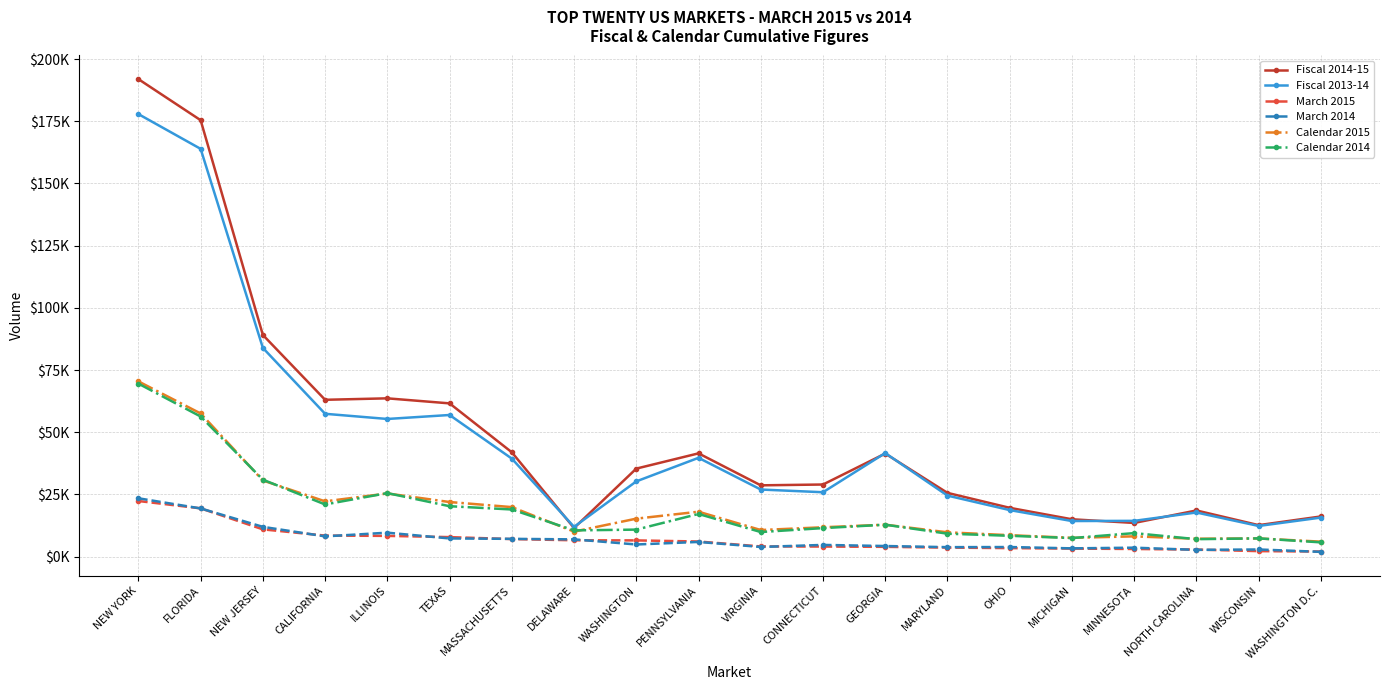

What is the label of the 10th point from the right?

VIRGINIA